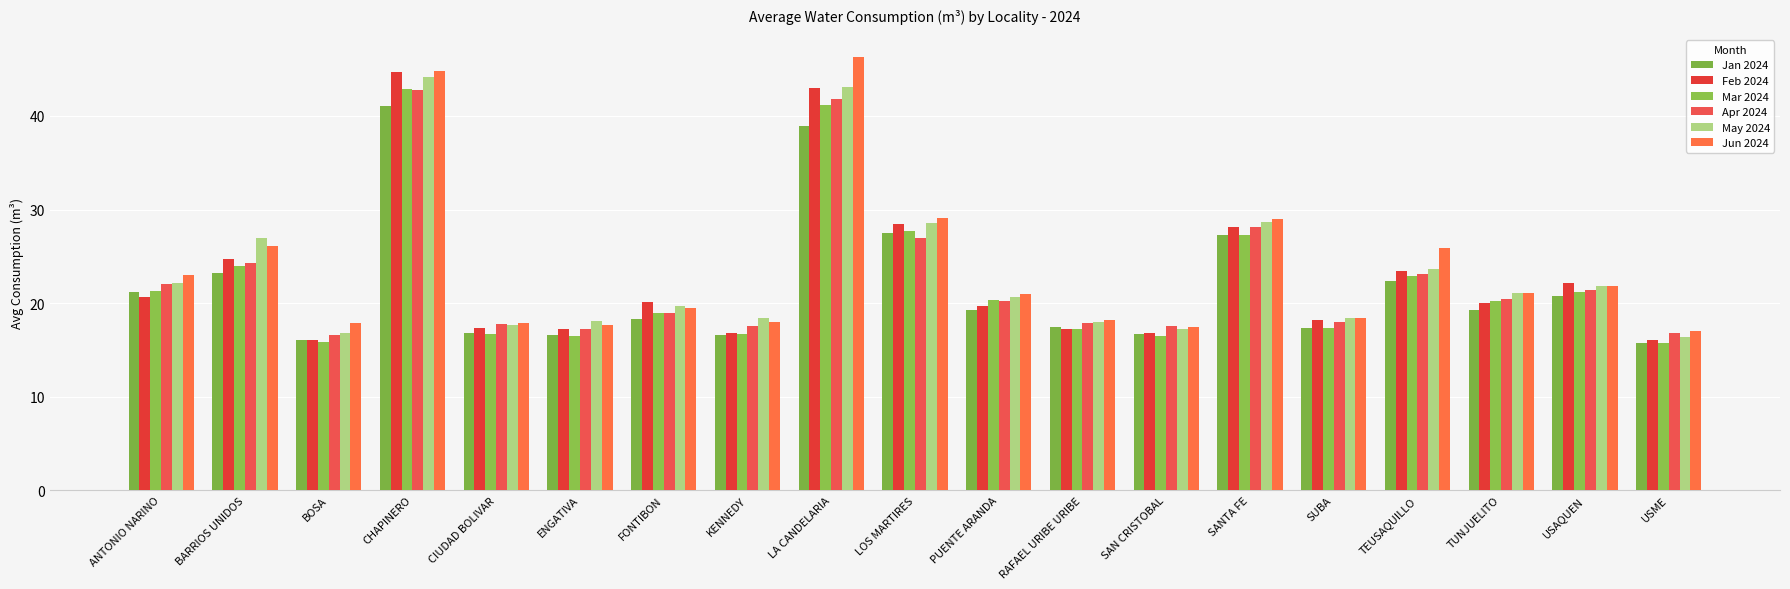

How many categories are shown in the chart?

19